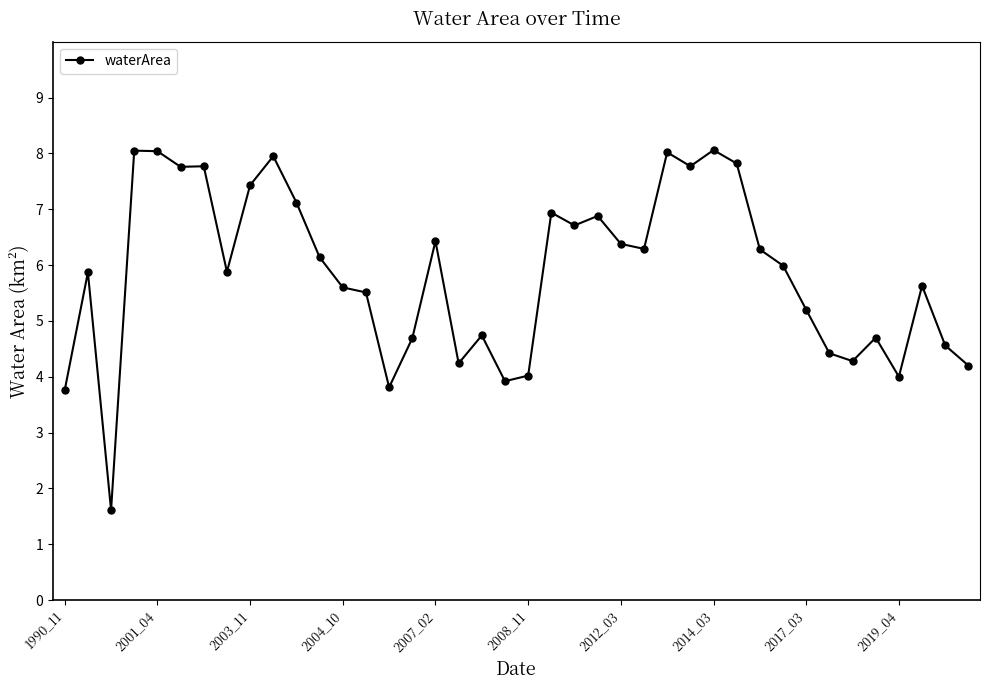

What is the minimum value shown in the chart?

1.6